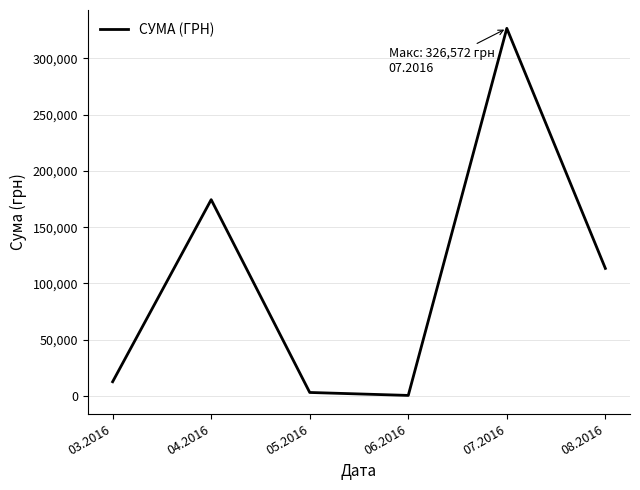

The chart shows a value of 326572.3 at 07.2016. True or false?

True